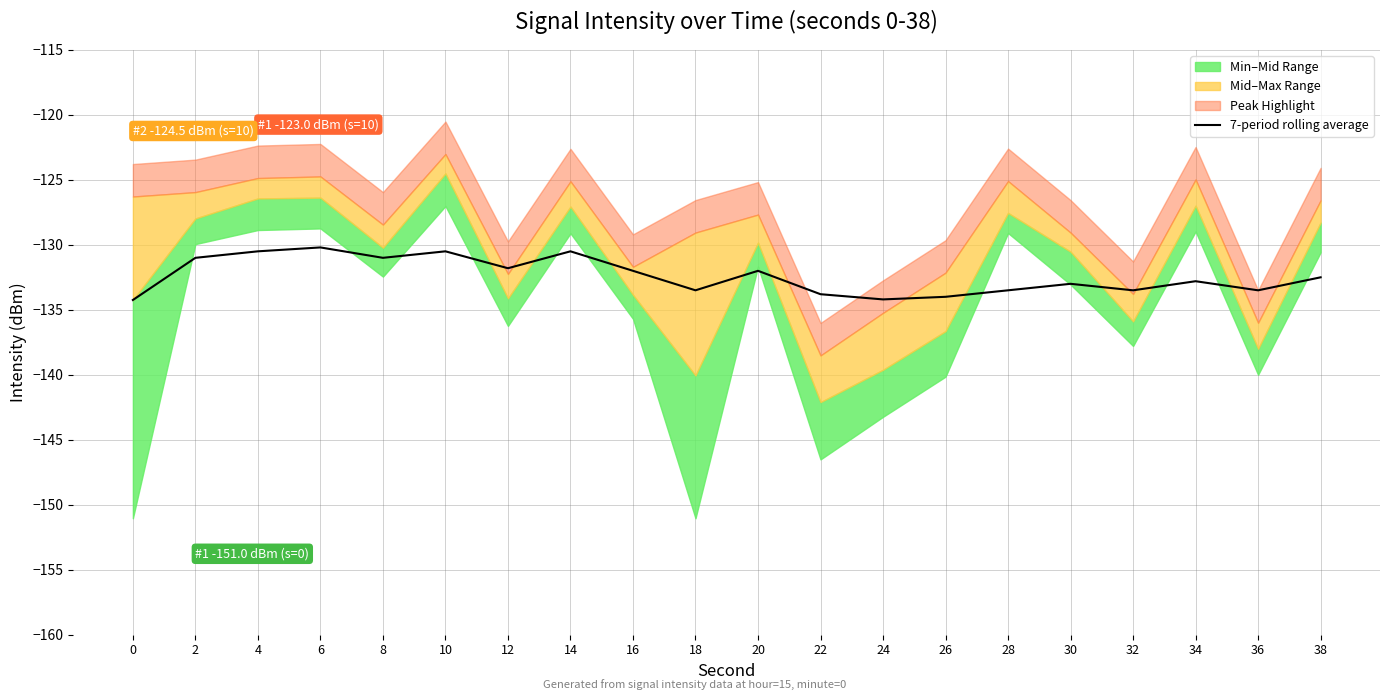

The 7-period rolling average series shows -133.5 at 32. True or false?

True